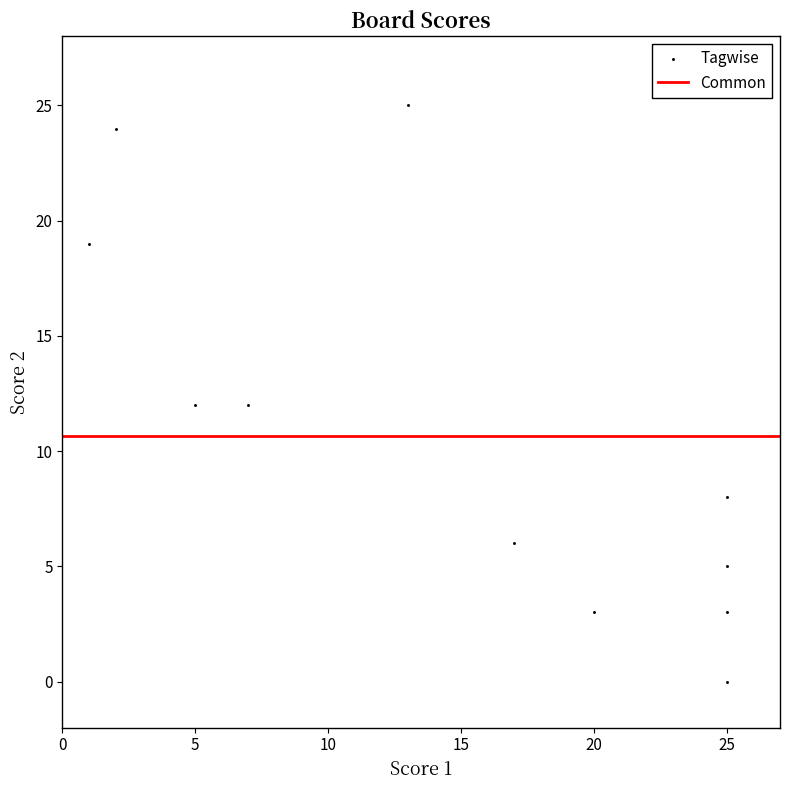

What is the average X value?

15